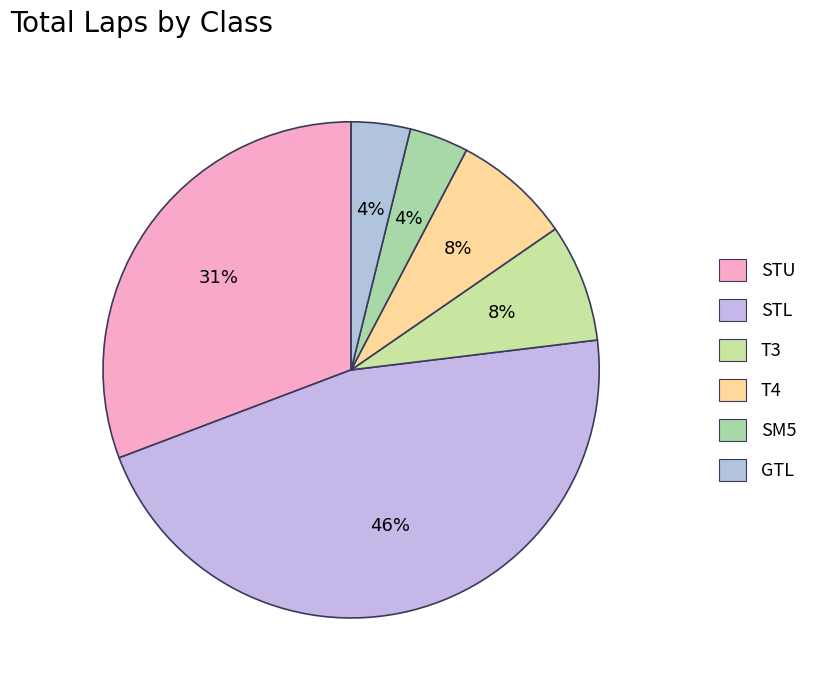

What is the largest slice in the pie chart?

STL